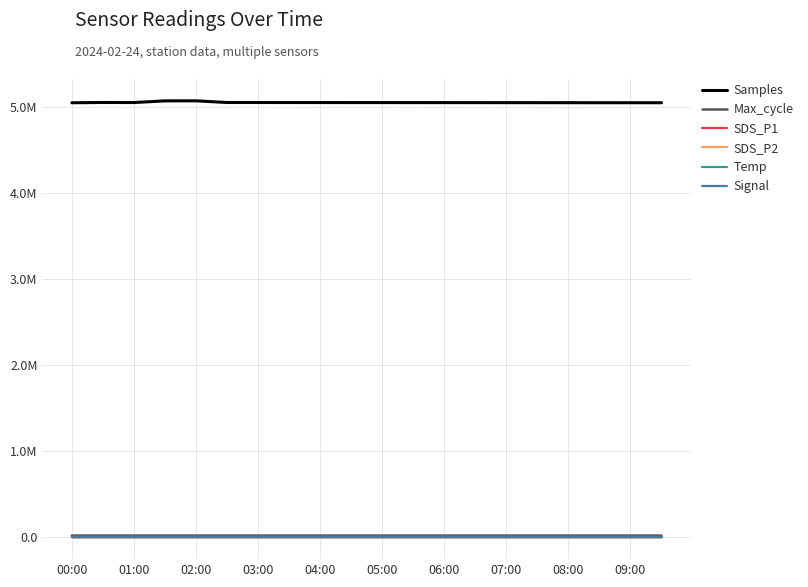

What are all the series names shown in the legend?

Samples, Max_cycle, SDS_P1, SDS_P2, Temp, Signal